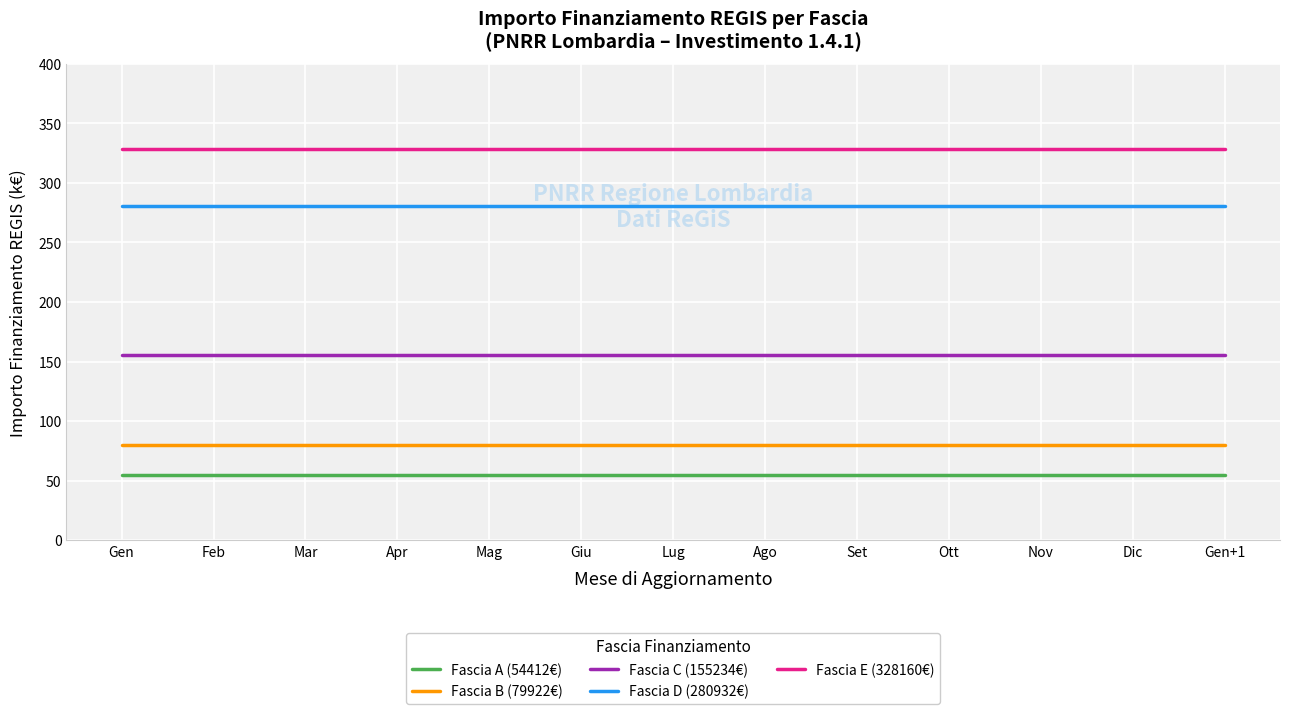

The Fascia E (328160€) series shows 328.2 at Mag. True or false?

True